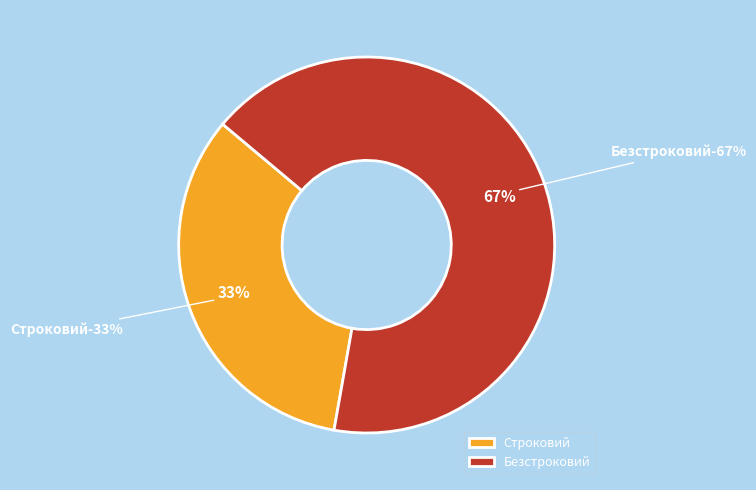

Does Безстроковий represent more than half of the total?

Yes